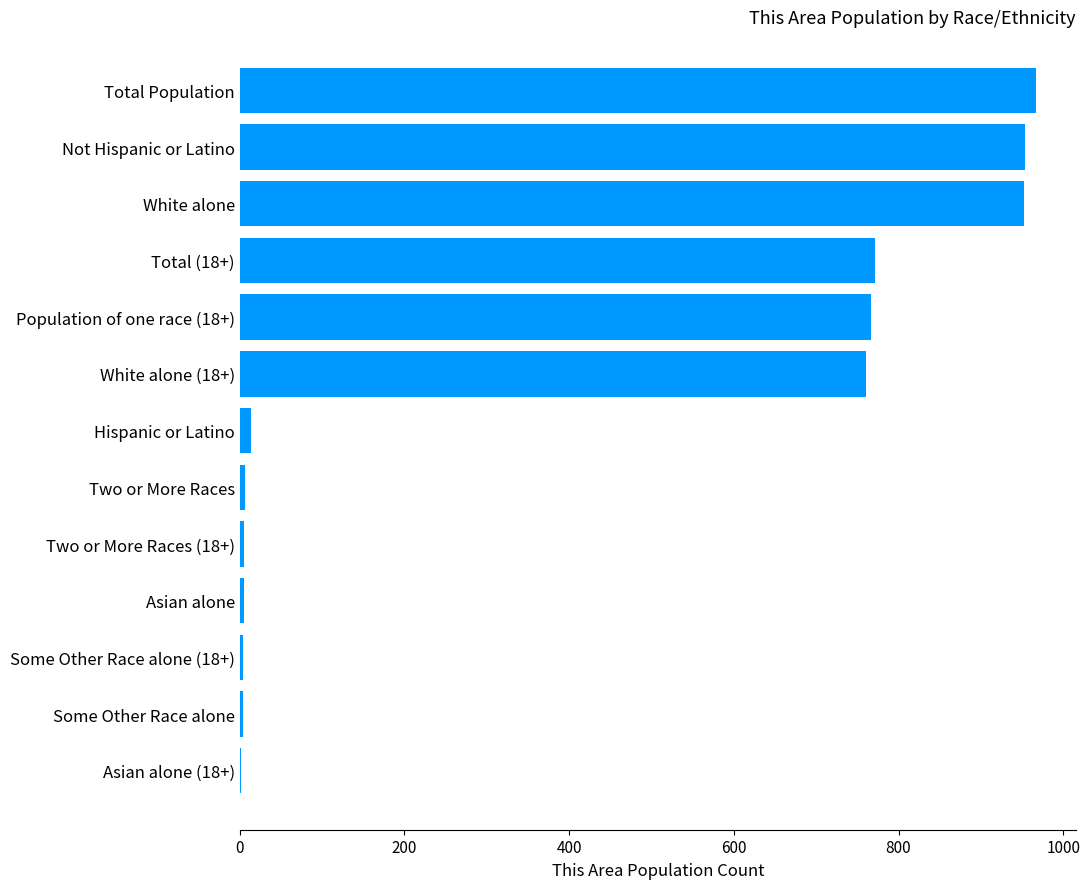

What is the greatest value displayed?

967